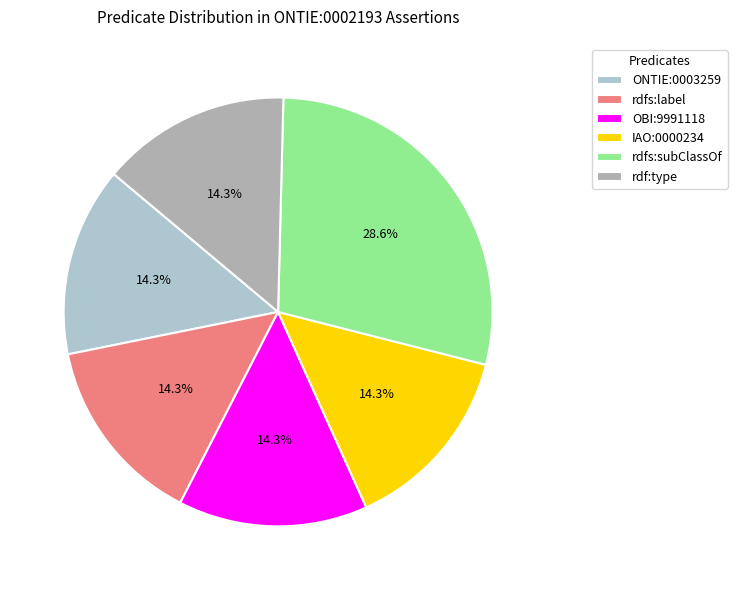

What portion of the pie excludes OBI:9991118?

85.7%